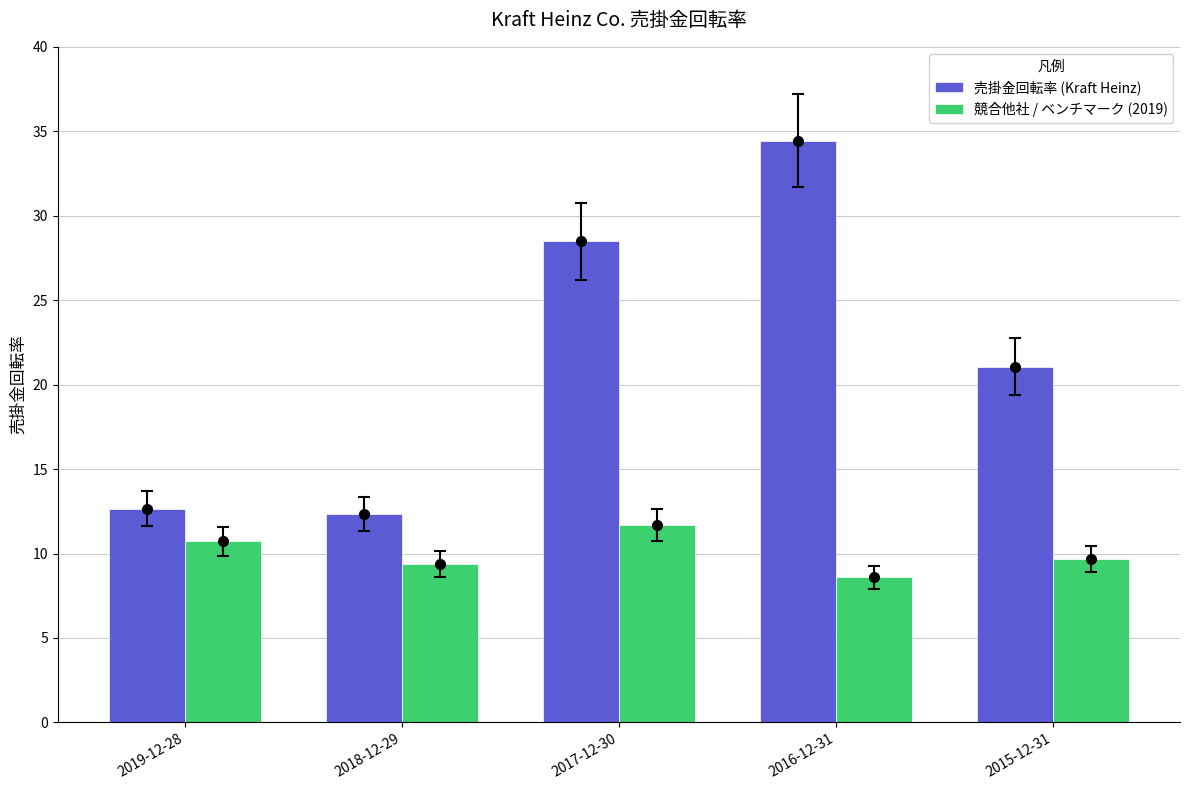

What is the label of the 3rd bar from the right?

2017-12-30